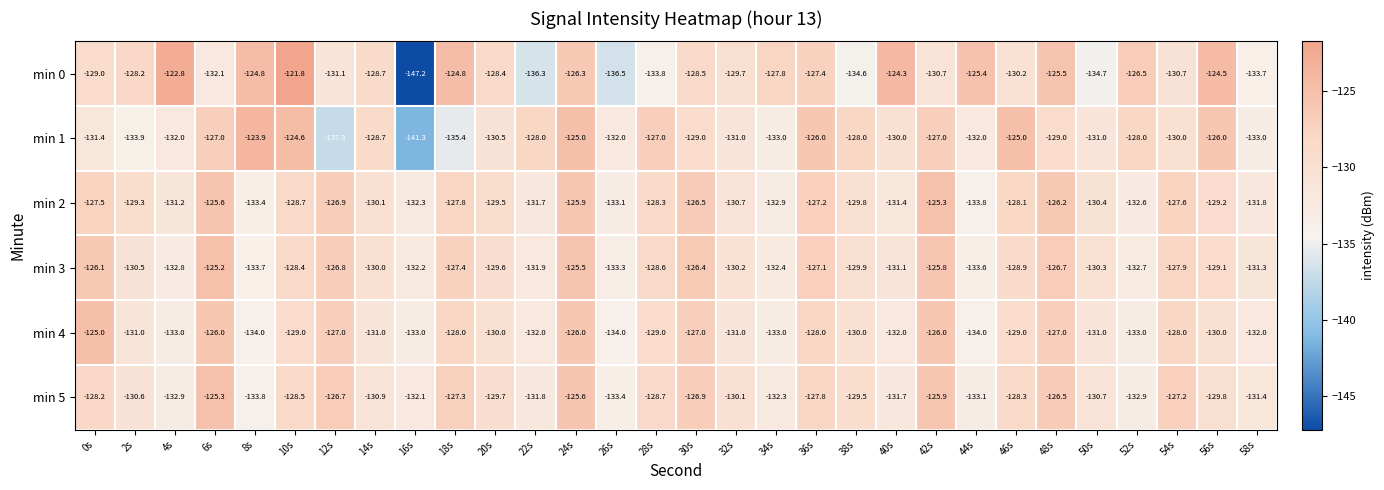

Which category has the lowest value in the min 1 series?

16s